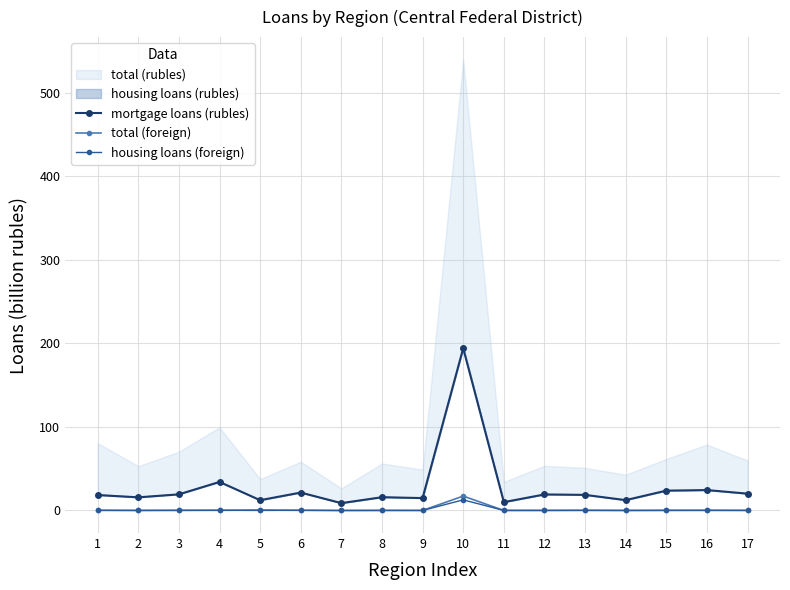

True or false: total (foreign) has more than 2 points higher than both neighbors.

True